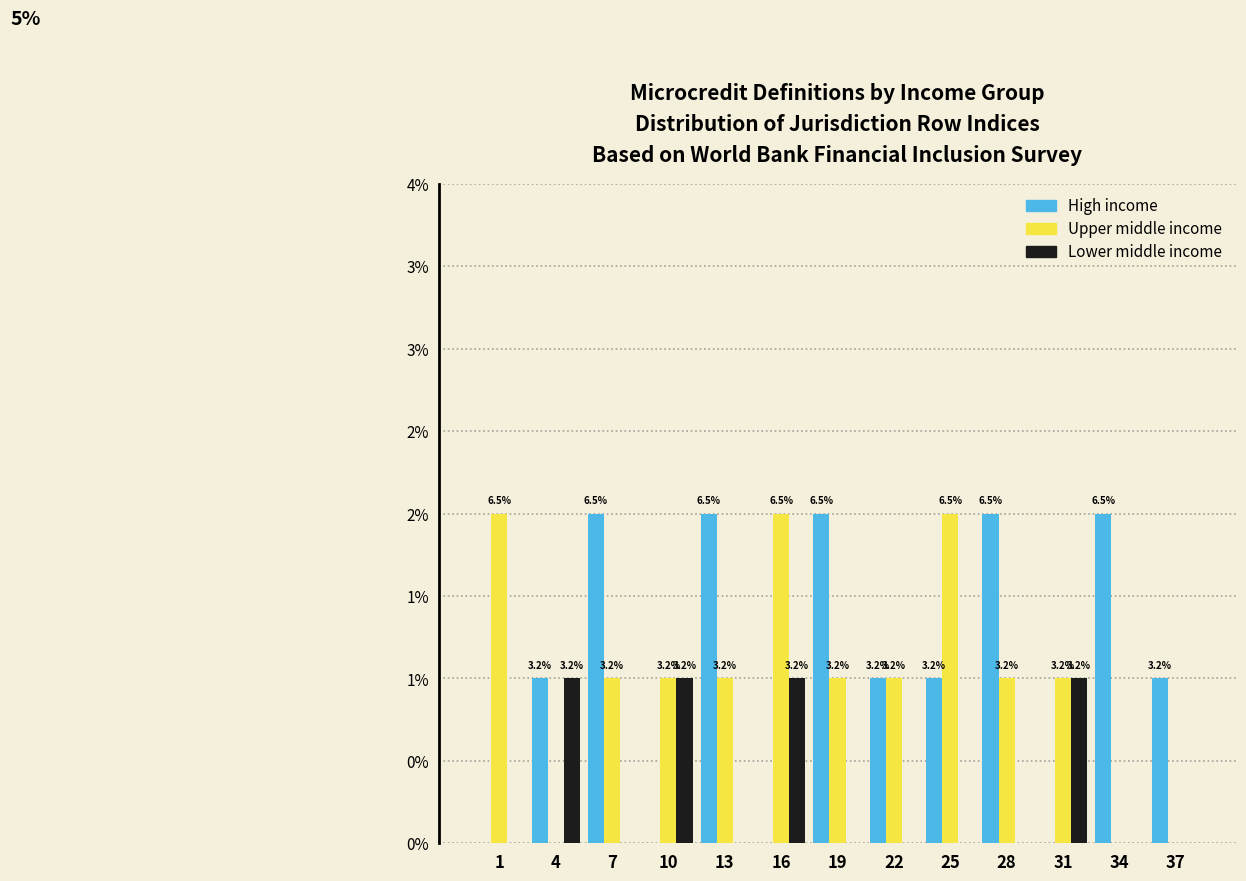

What are all the series names shown in the legend?

High income, Upper middle income, Lower middle income